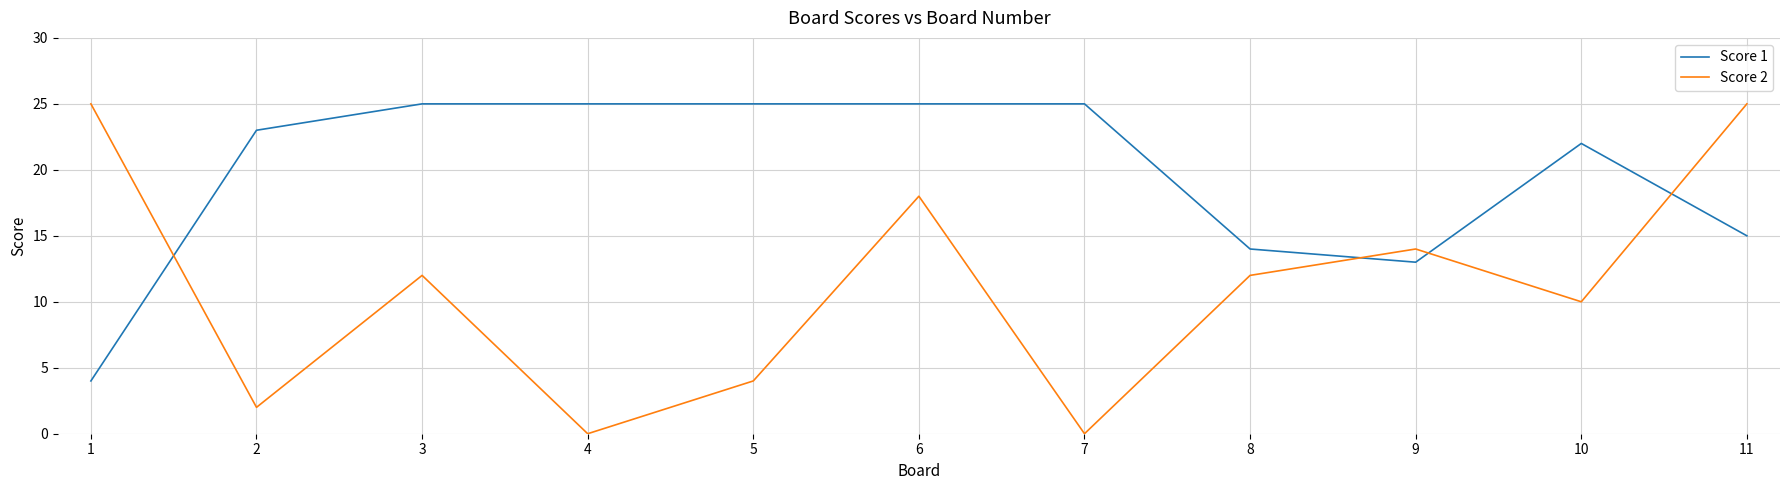

Where is Score 1 nearest to the value 14?

8